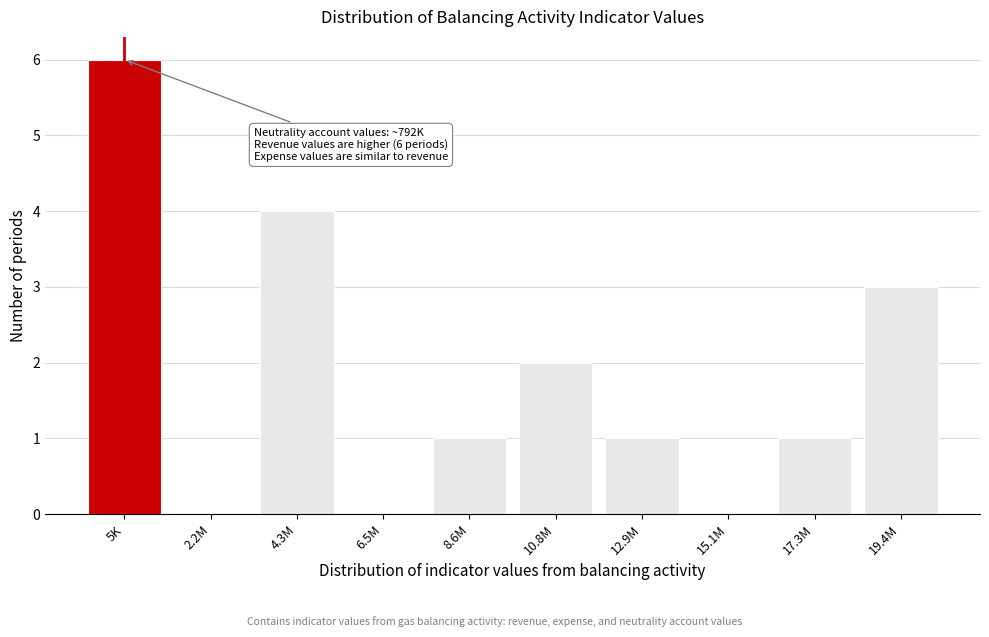

Reading right to left, extract all data points from this chart.

19.4M=3	17.3M=1	15.1M=0	12.9M=1	10.8M=2	8.6M=1	6.5M=0	4.3M=4	2.2M=0	5K=6